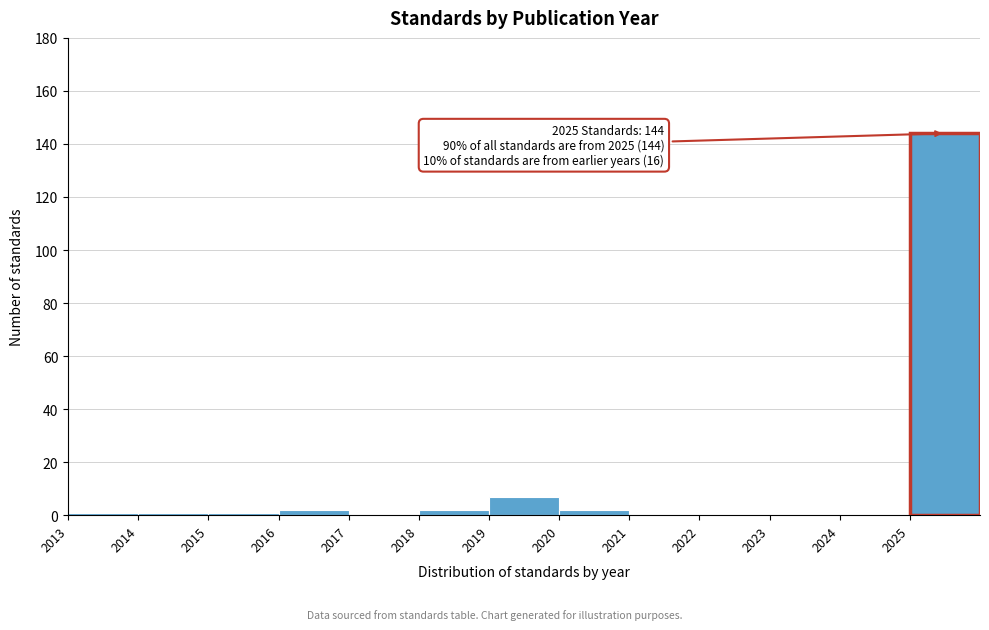

Over which range of the x-axis is the bar tallest?

2025 to 2026